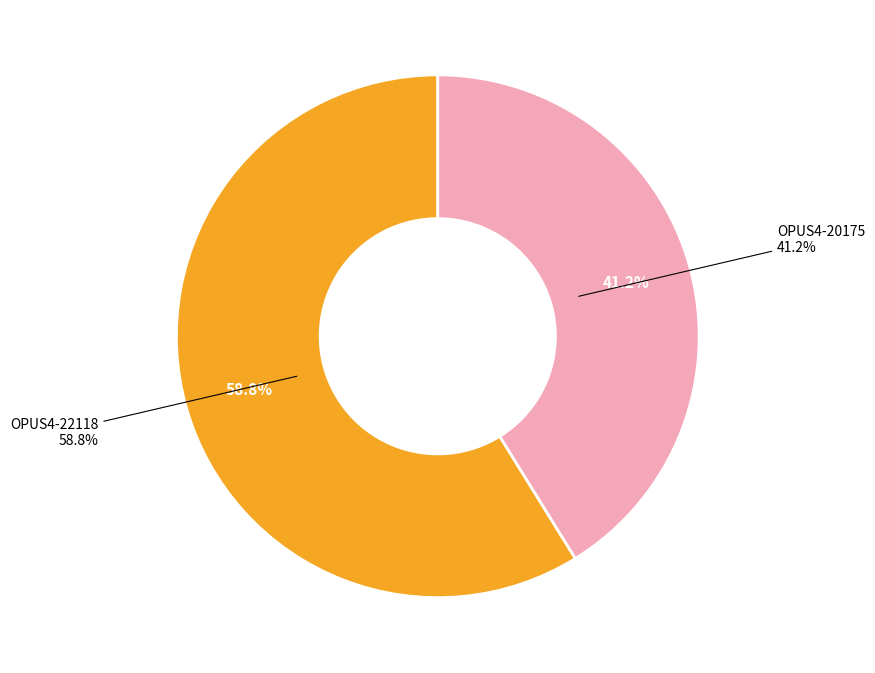

The OPUS4-20175 slice represents 41% of the pie. True or false?

True